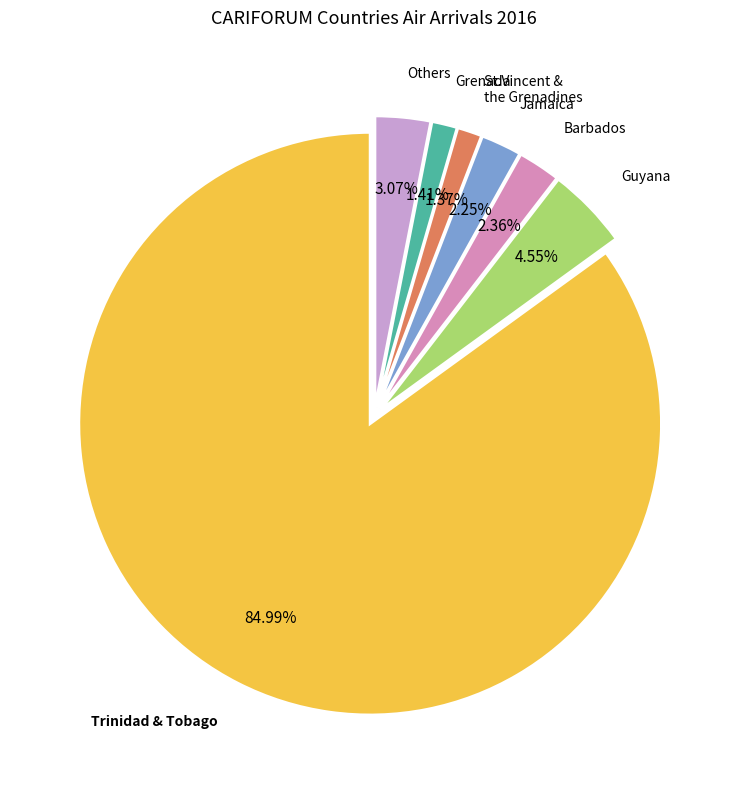

Does Jamaica account for over 50% of the chart?

No